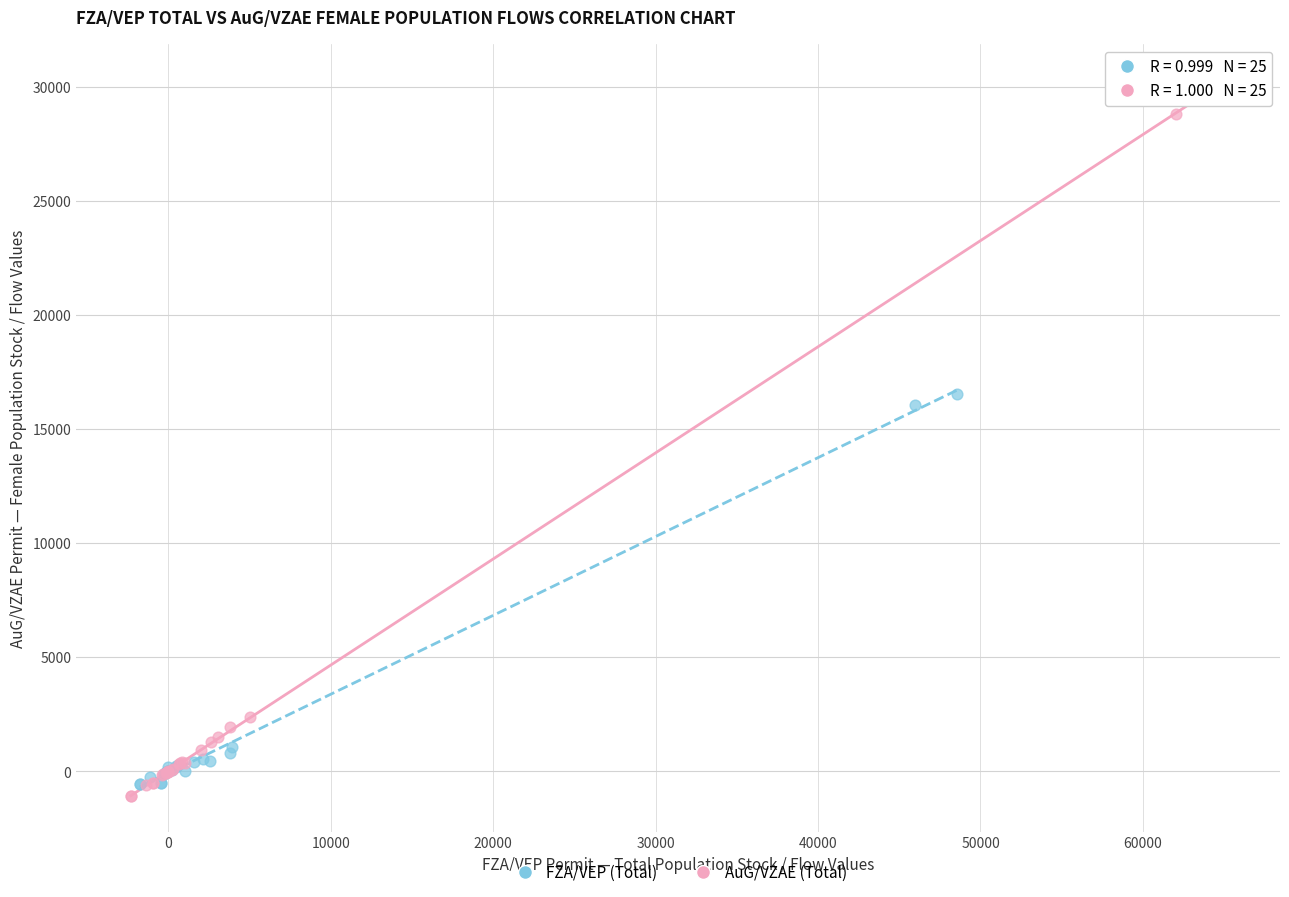

Which series contains the highest Y value?

AuG/VZAE (Total)